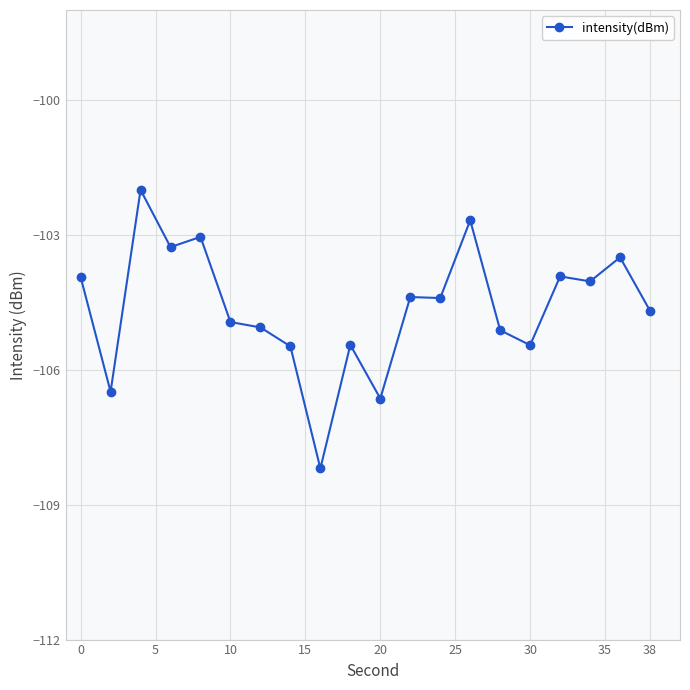

What is the difference between the maximum and minimum values?

6.2